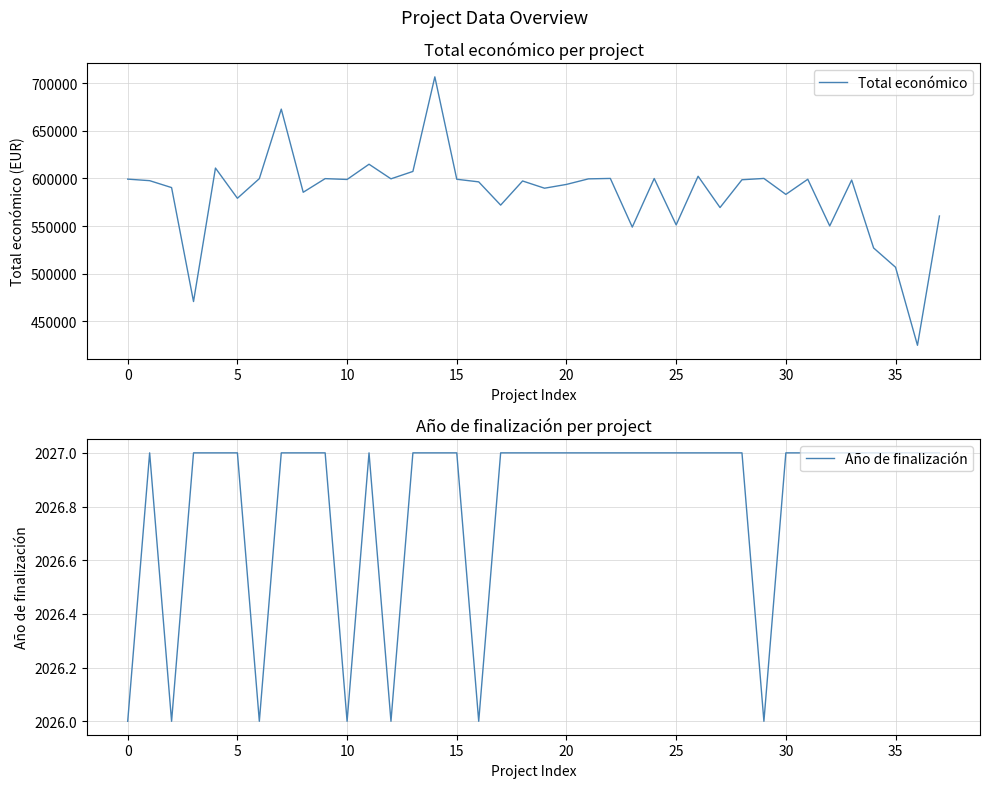

Count the Año de finalización values in the range 2027 to 2028.

31